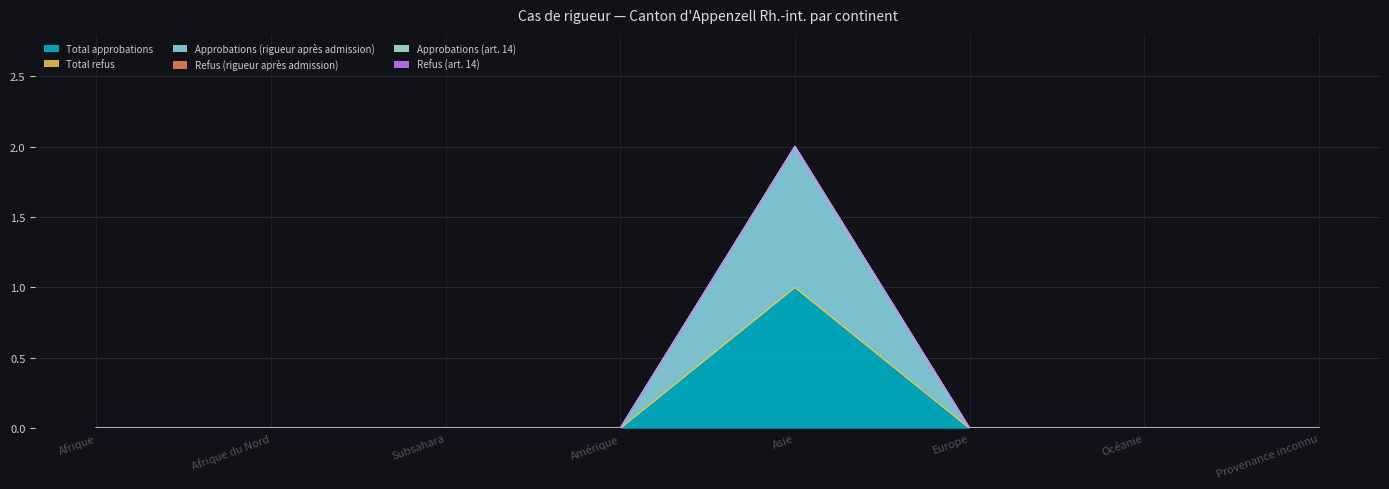

The Total approbations series shows 0 at Asie. True or false?

False